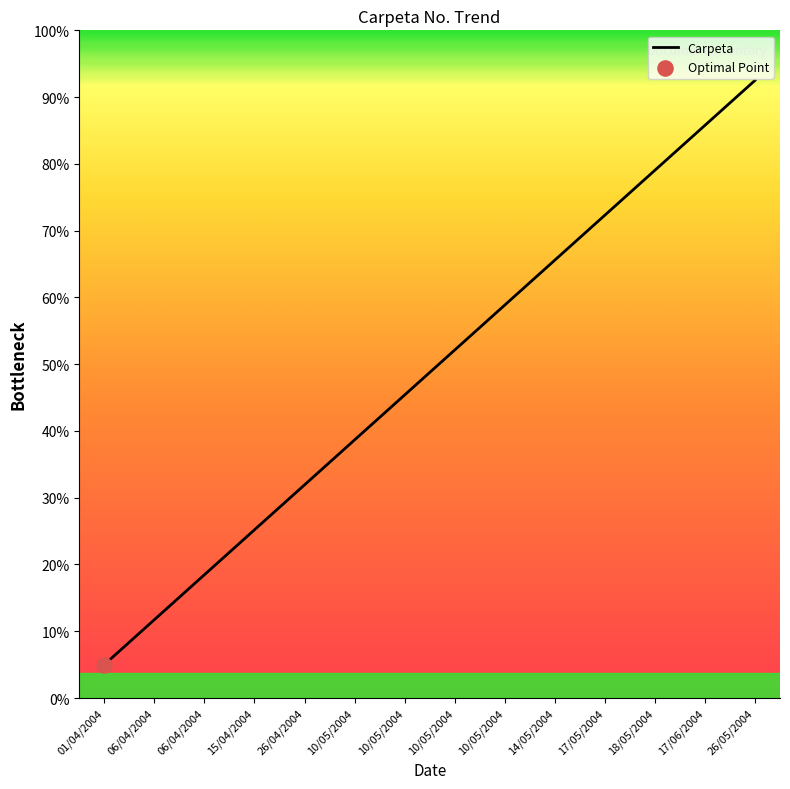

Between 10/05/2004 and 14/05/2004, which is larger?

14/05/2004